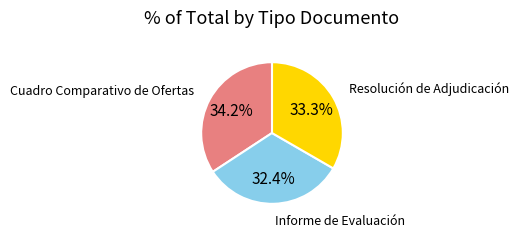

What percentage is NOT represented by Cuadro Comparativo de Ofertas?

65.8%